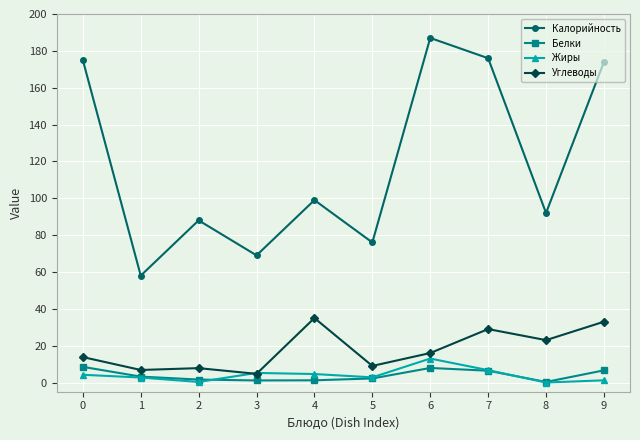

What is the highest value of the Жиры series?

13.0